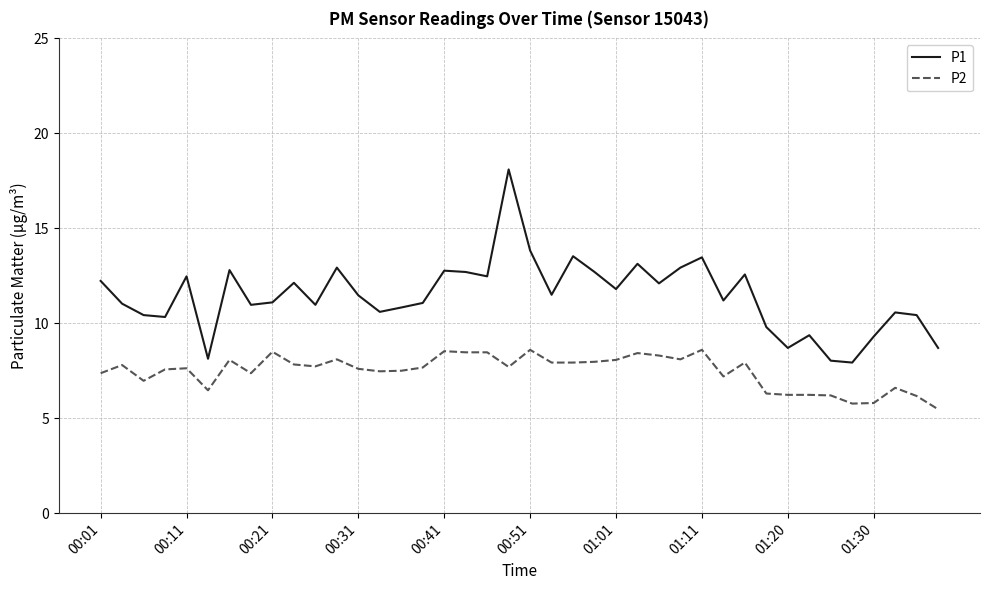

What is the minimum value shown in the chart?

5.5